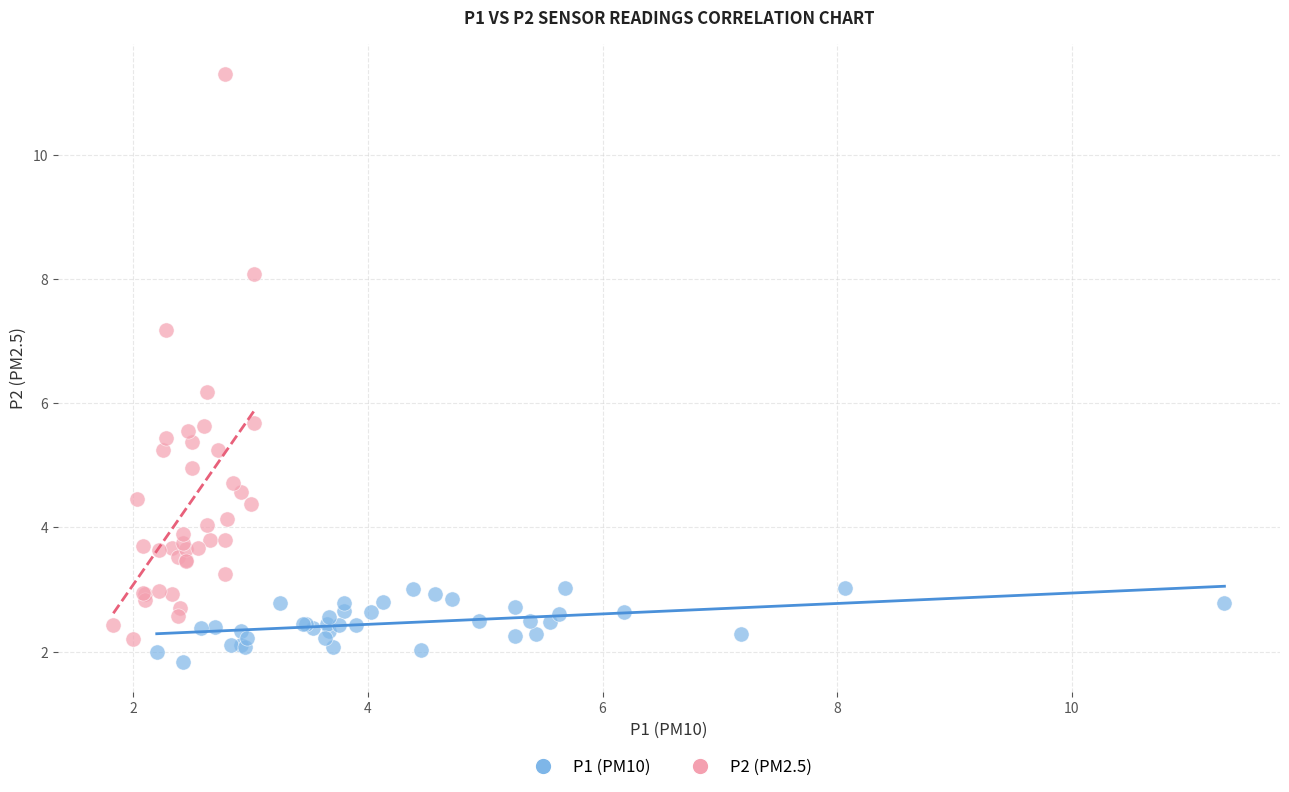

Which series has the largest Y range (max minus min)?

P2 (PM2.5)